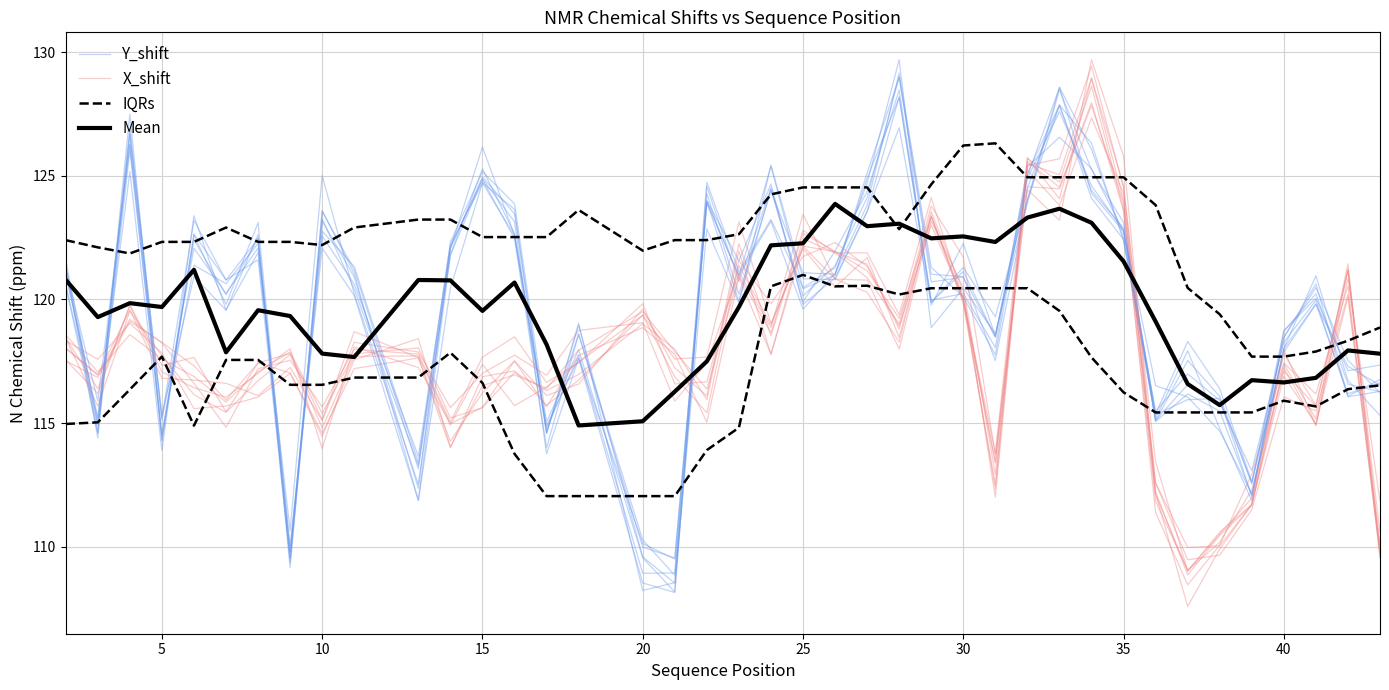

What are all the series names shown in the legend?

Y_shift, X_shift, IQRs, Mean